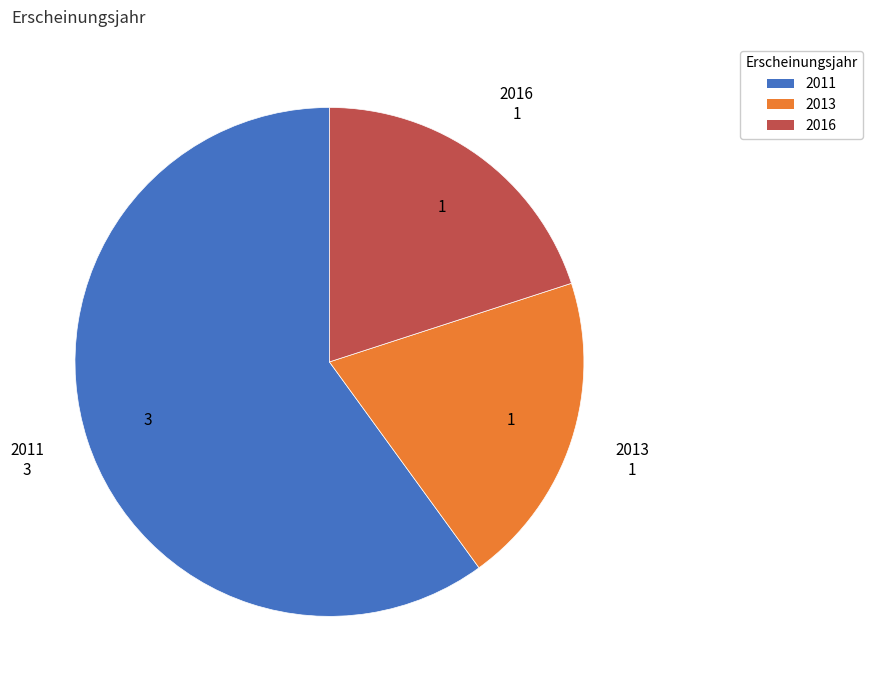

Combined, do 2016 and 2011 account for over 50%?

Yes